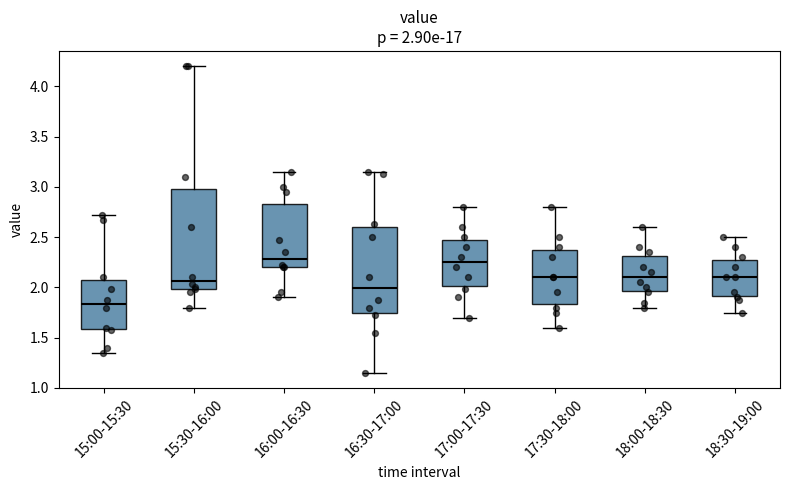

Which box is the tallest, from its lower edge to its upper edge?

15:30-16:00